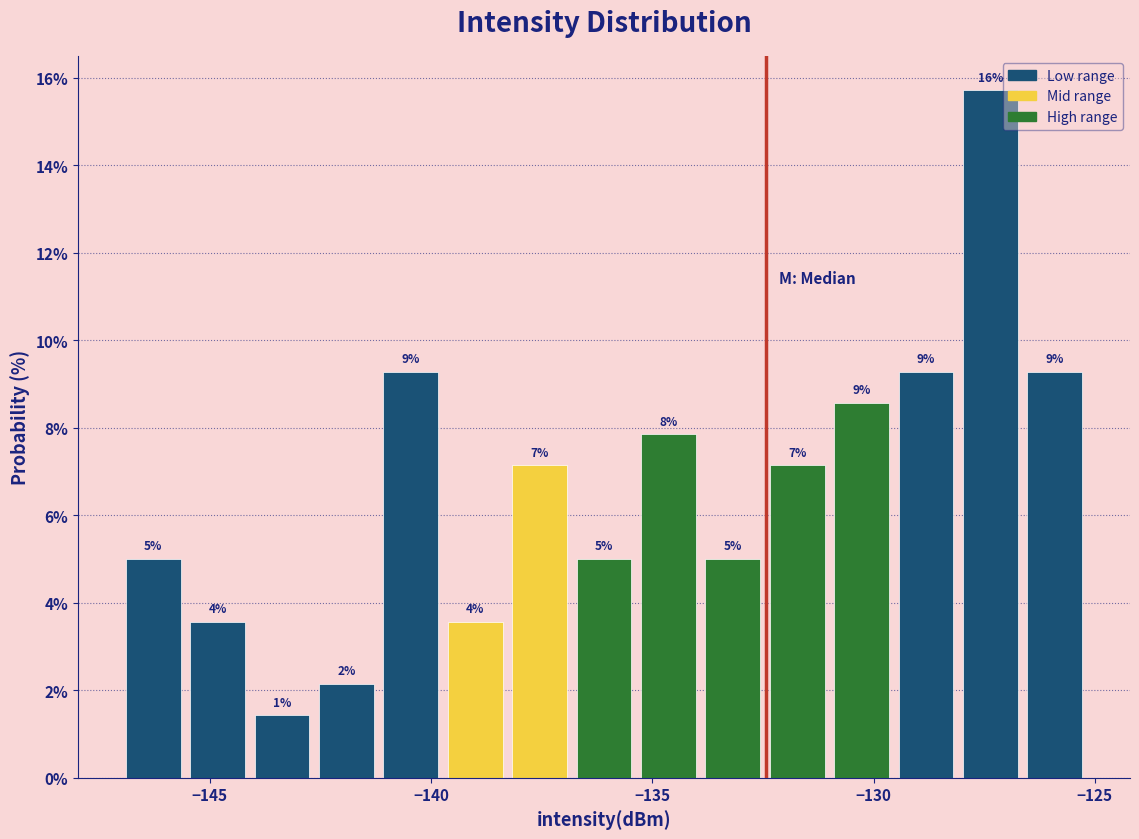

Around what value on the x-axis is the tallest bar? Give the approximate position of its centre, as read against the axis.

-127.5